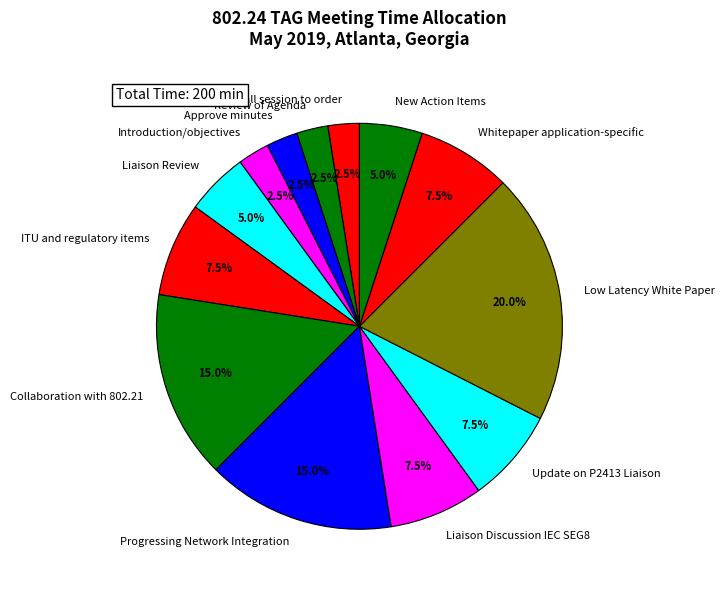

Which slice is the largest?

Low Latency White Paper